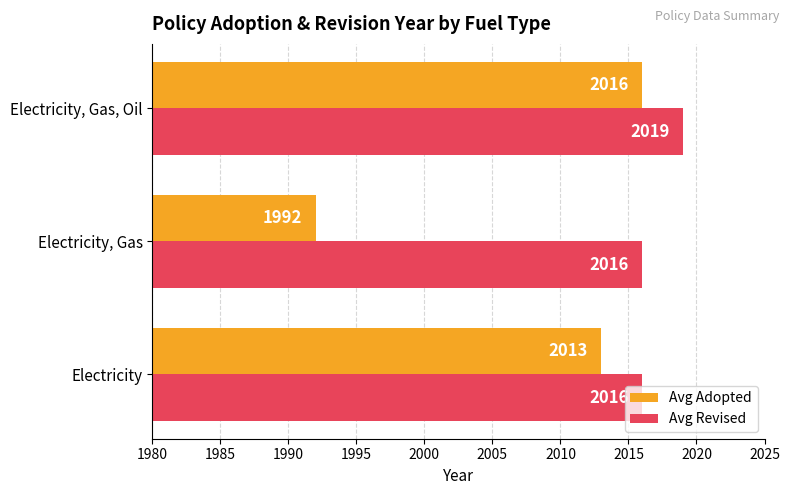

Count the number of data series in this chart.

2